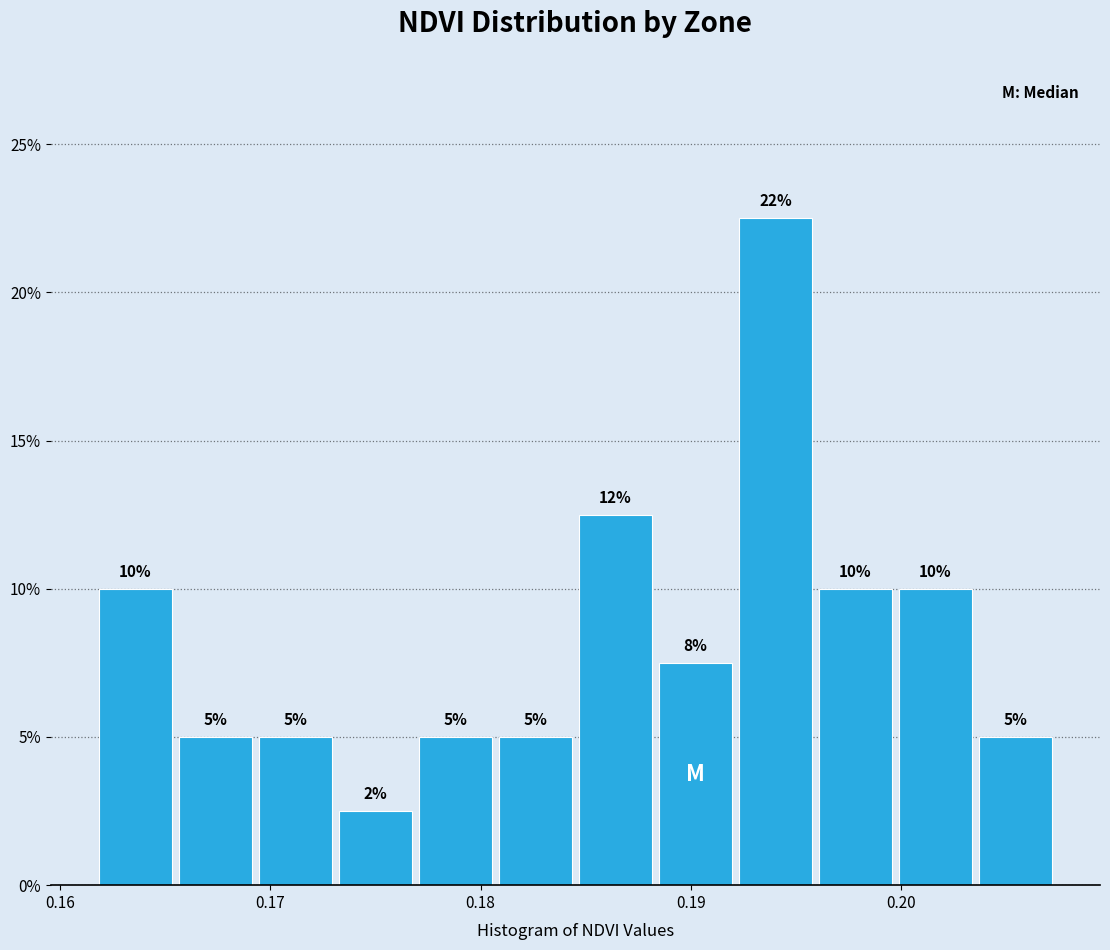

Around what value on the x-axis is the tallest bar? Give the approximate position of its centre, as read against the axis.

0.194